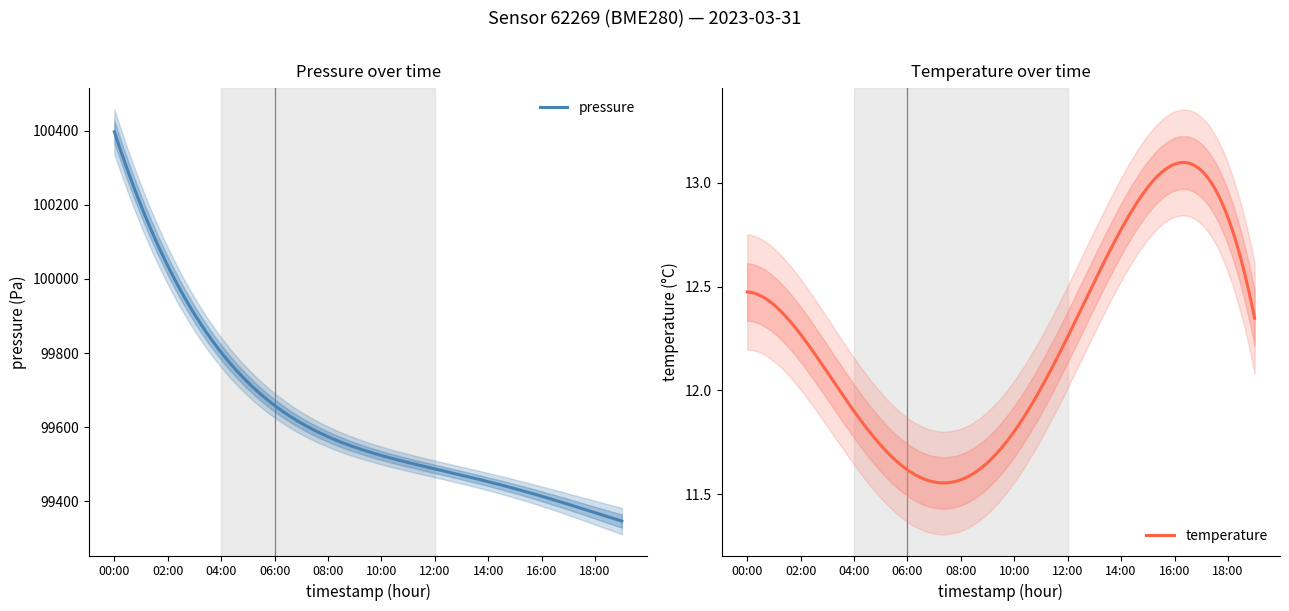

List the labels in order of temperature value, largest first.

16:00, 15:00, 17:00, 14:00, 18:00, 13:00, 00:00, 19:00, 12:00, 01:00, 02:00, 03:00, 11:00, 04:00, 05:00, 10:00, 06:00, 07:00, 09:00, 08:00